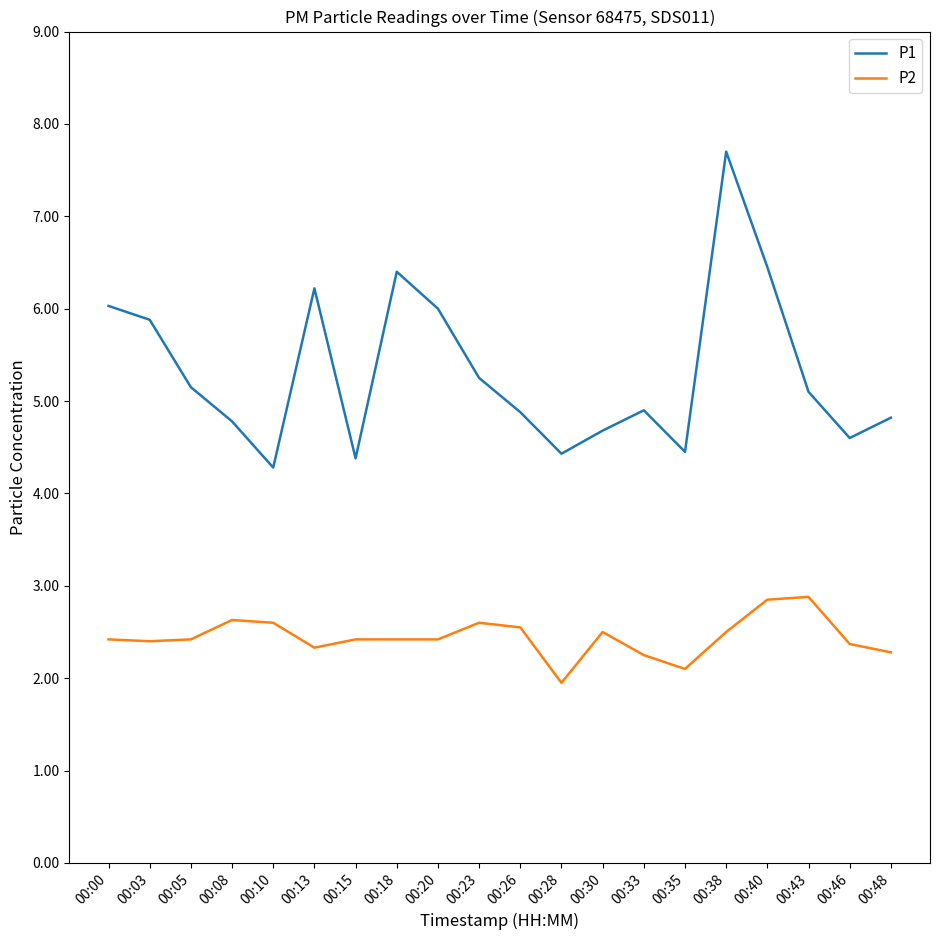

Rank the series by their average value, from lowest to highest.

P2, P1